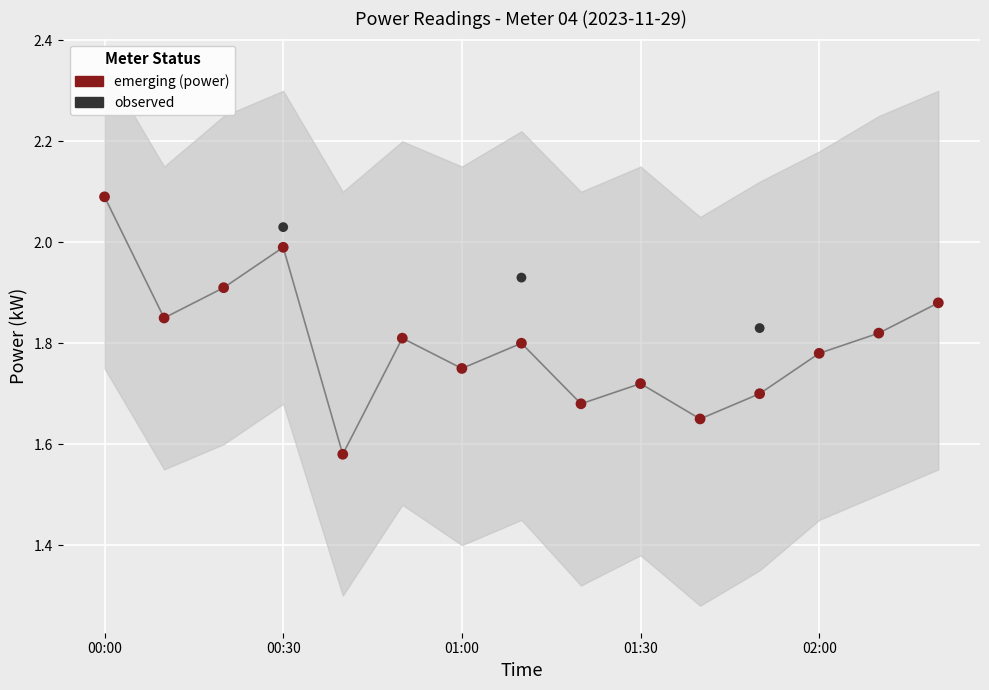

Which series has the widest spread of Y values?

emerging (power)